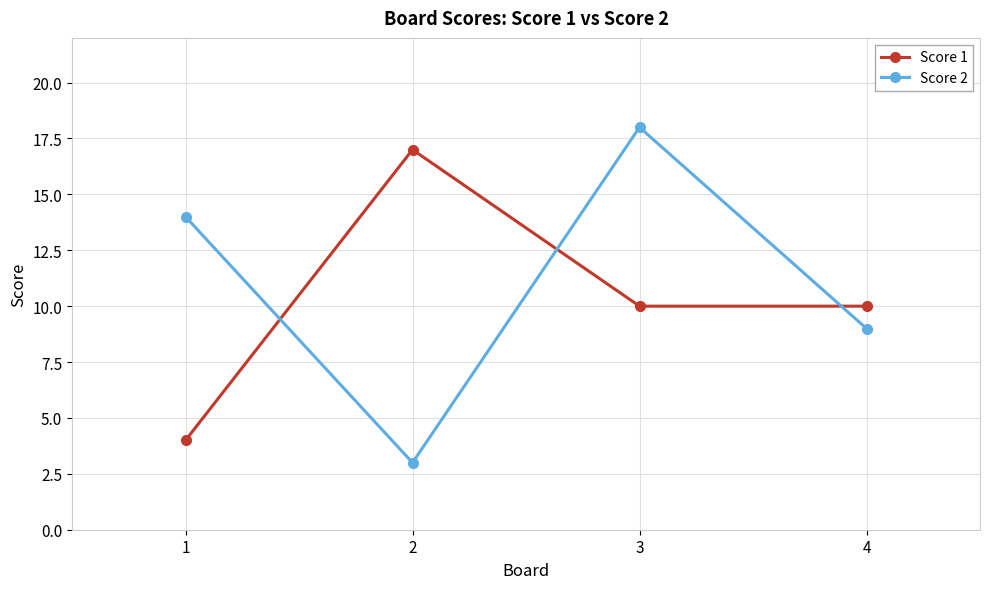

Where does the Score 1 series first go above 10?

2